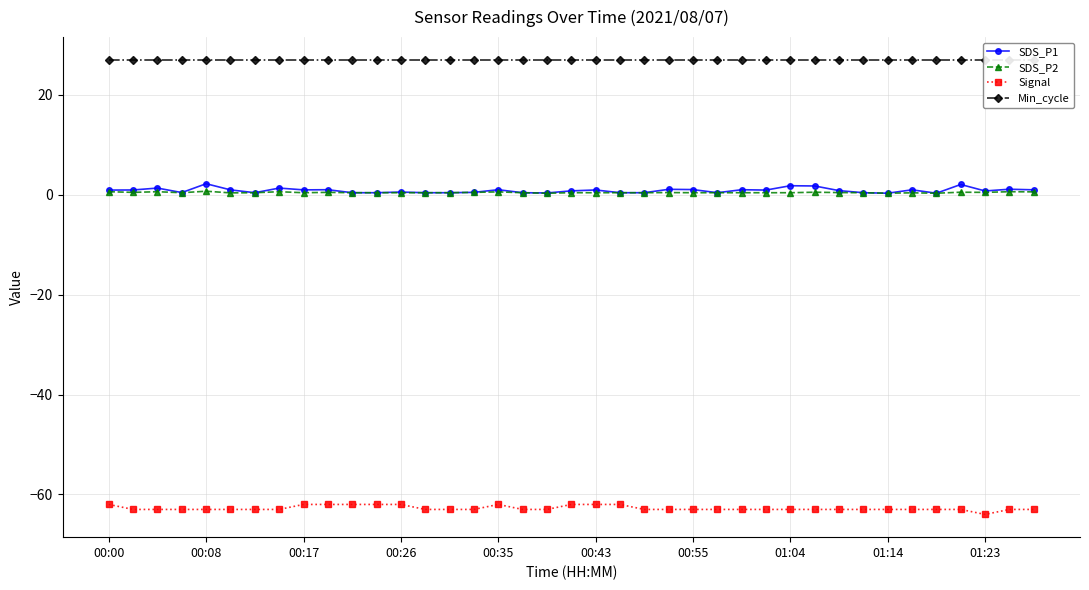

True or false: Signal and Min_cycle intersect in this chart.

False